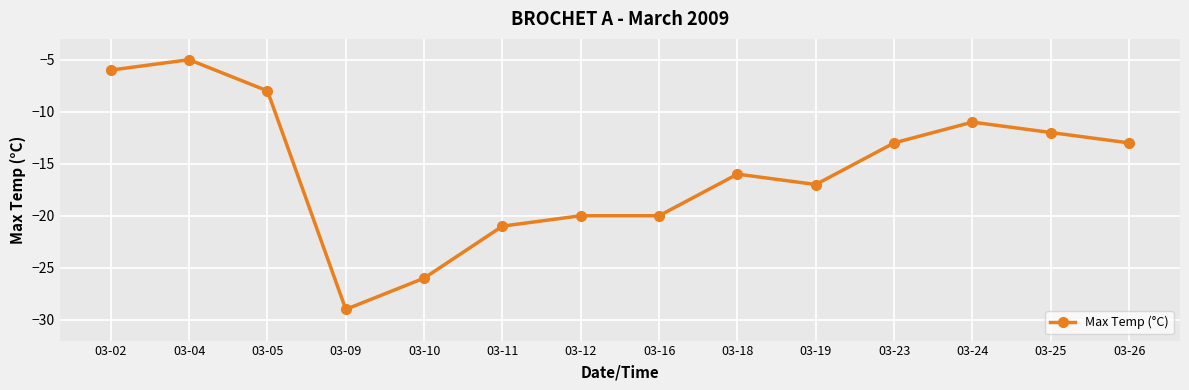

At which category does the chart reach its minimum across all series?

03-09